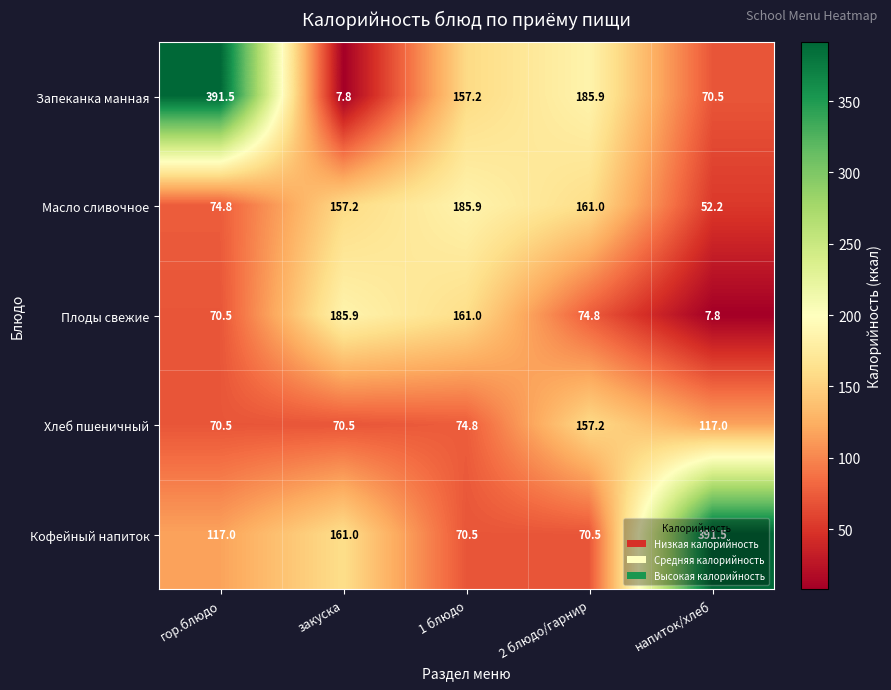

Which series has the widest spread of values?

Запеканка манная